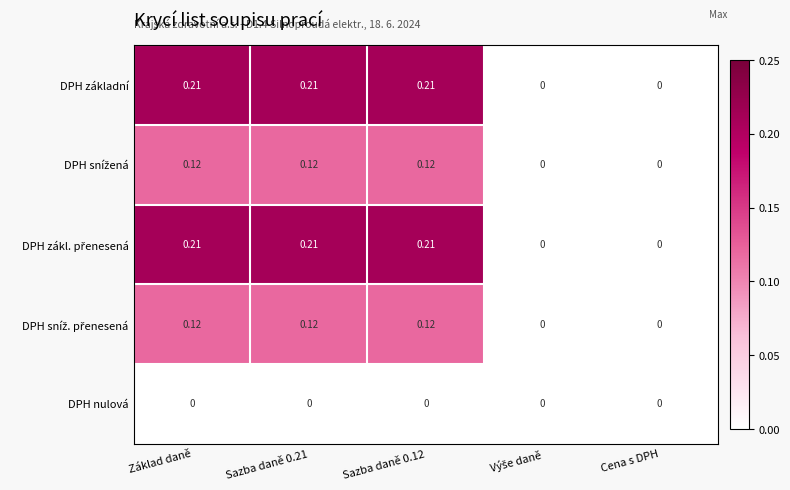

Is the value of DPH nulová at Základ daně greater than the value of DPH základní at Sazba daně 0.21?

No